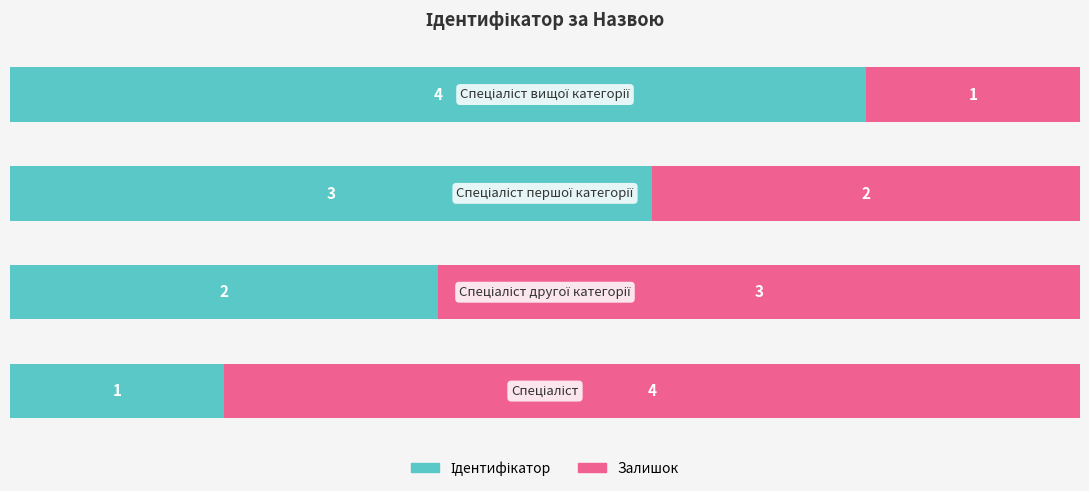

Count the number of data series in this chart.

2